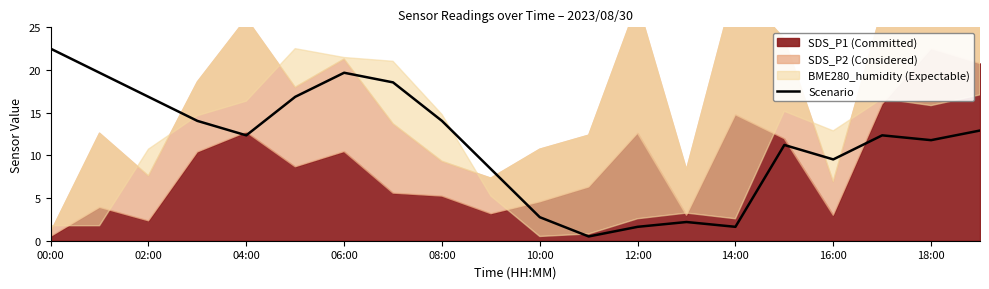

The value of Scenario at 16:00 is 9.5. True or false?

True